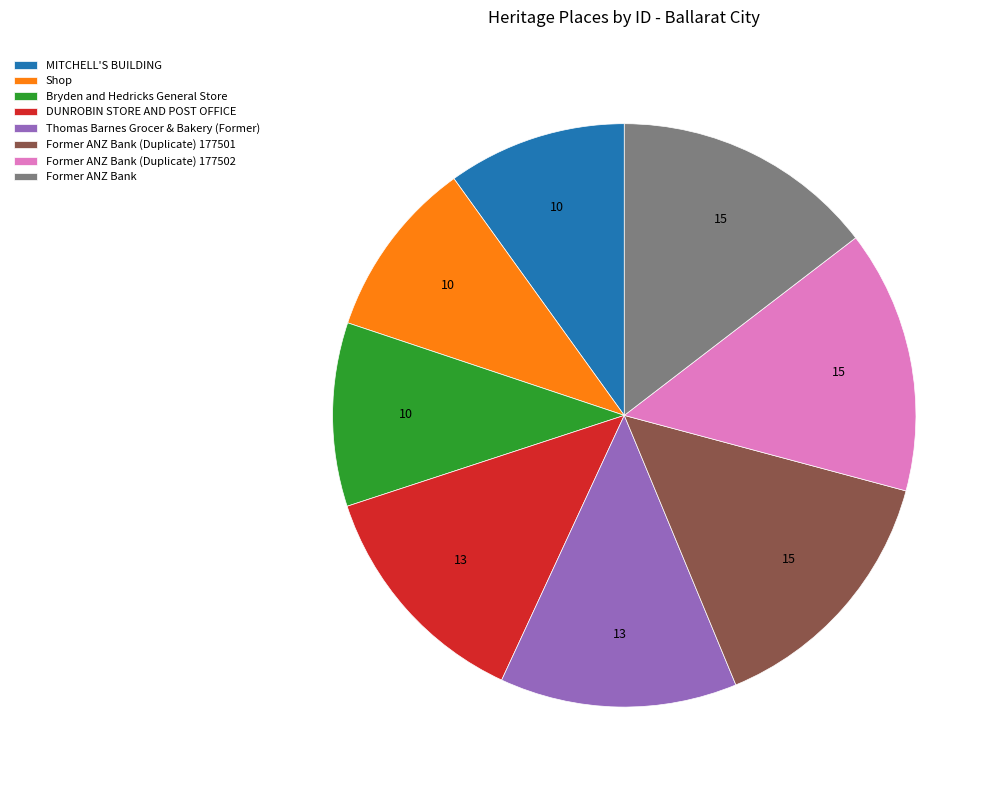

The DUNROBIN STORE AND POST OFFICE slice represents 7% of the pie. True or false?

False